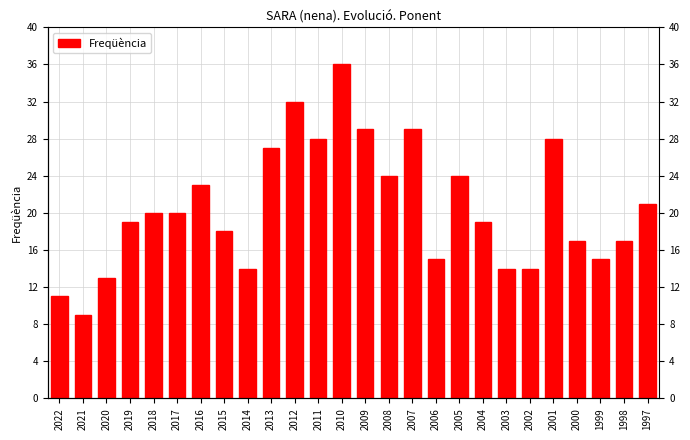

The chart shows a value of 23 at 2016. True or false?

True